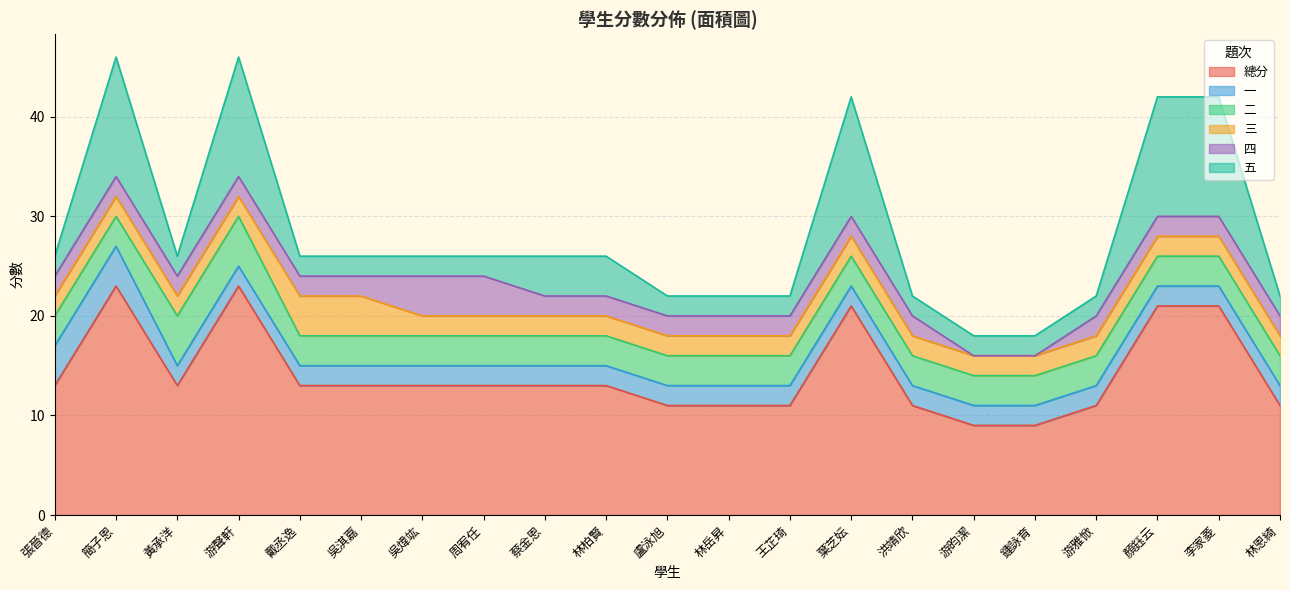

Where is the first local maximum for 總分?

簡子恩